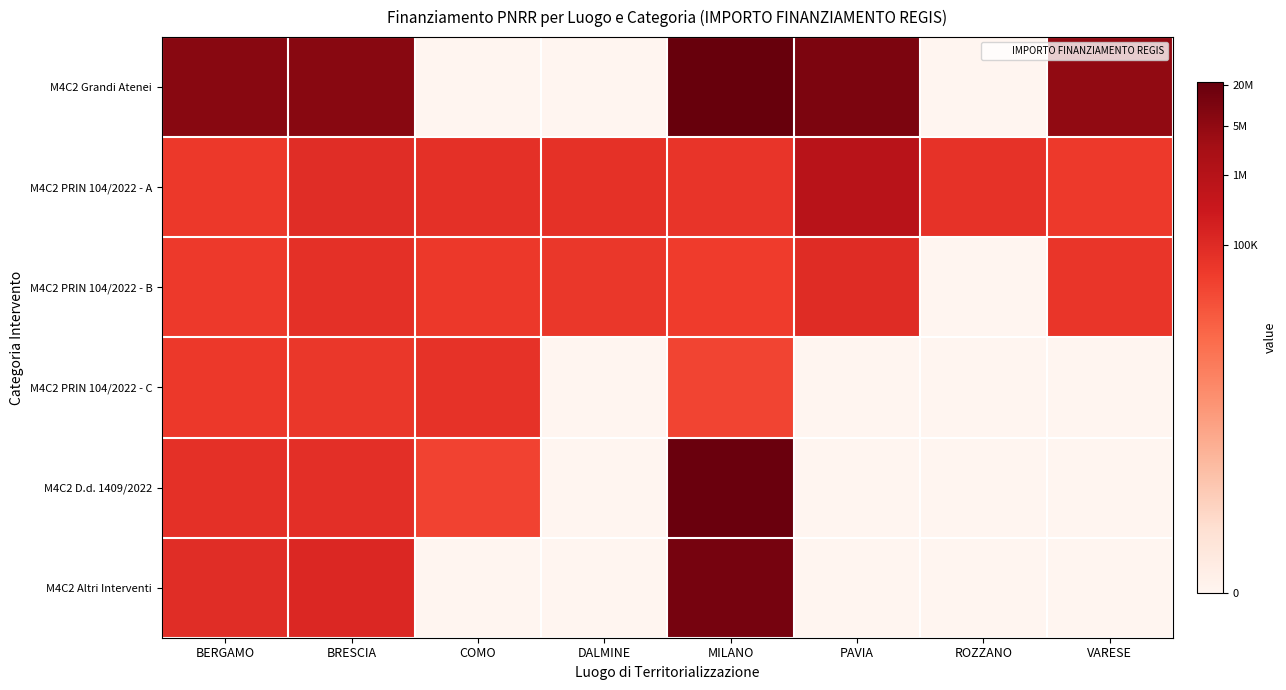

At VARESE, list the series in order from largest to smallest.

M4C2 Grandi Atenei, M4C2 PRIN 104/2022 - B, M4C2 PRIN 104/2022 - A, M4C2 PRIN 104/2022 - C, M4C2 D.d. 1409/2022, M4C2 Altri Interventi